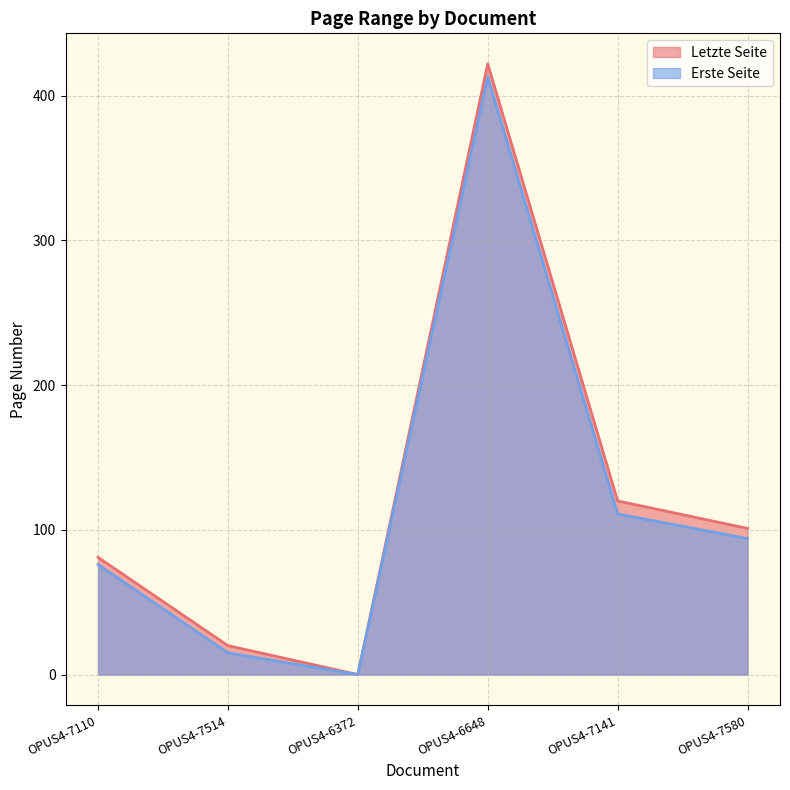

What is the difference between the second highest and second lowest values in the Letzte Seite series?

100